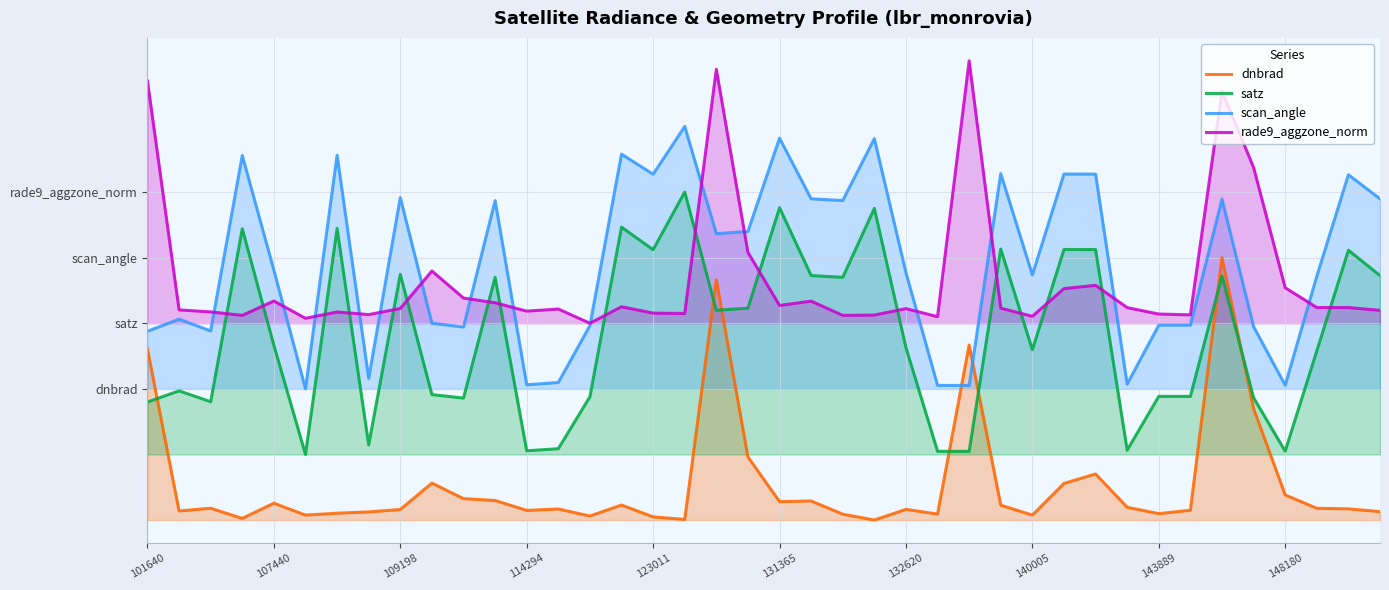

True or false: satz has more than 2 interior local peaks.

True